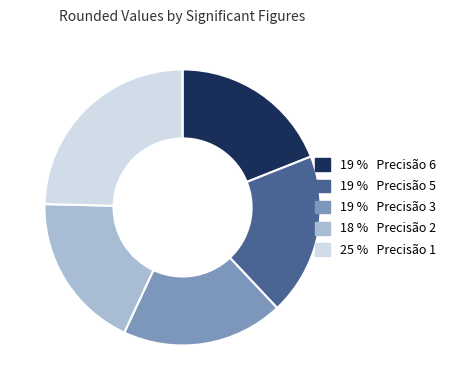

Does any single category account for the majority?

No